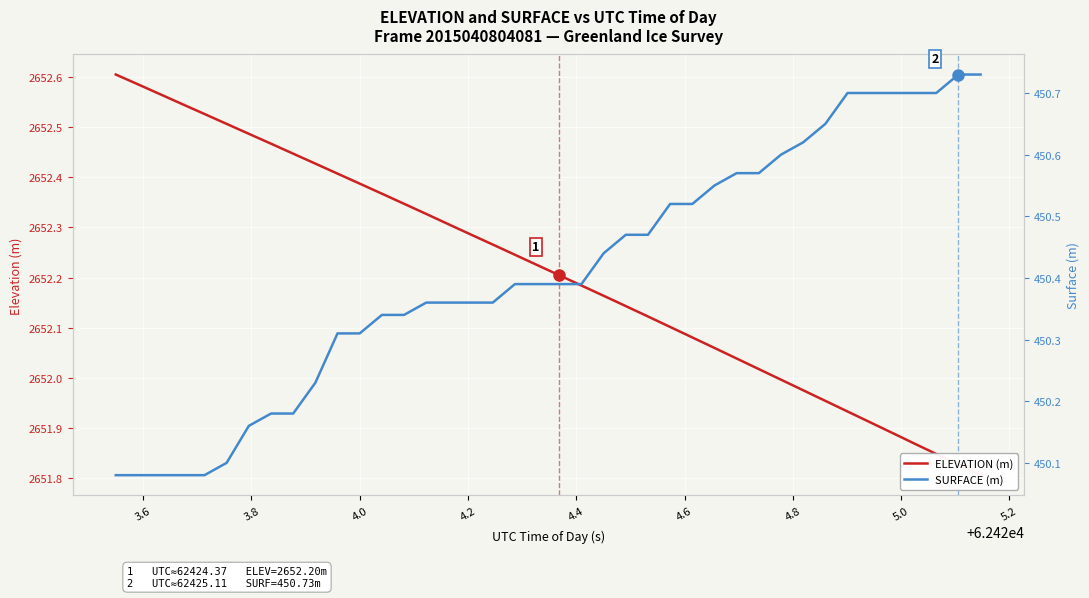

True or false: ELEVATION (m) and SURFACE (m) intersect in this chart.

False